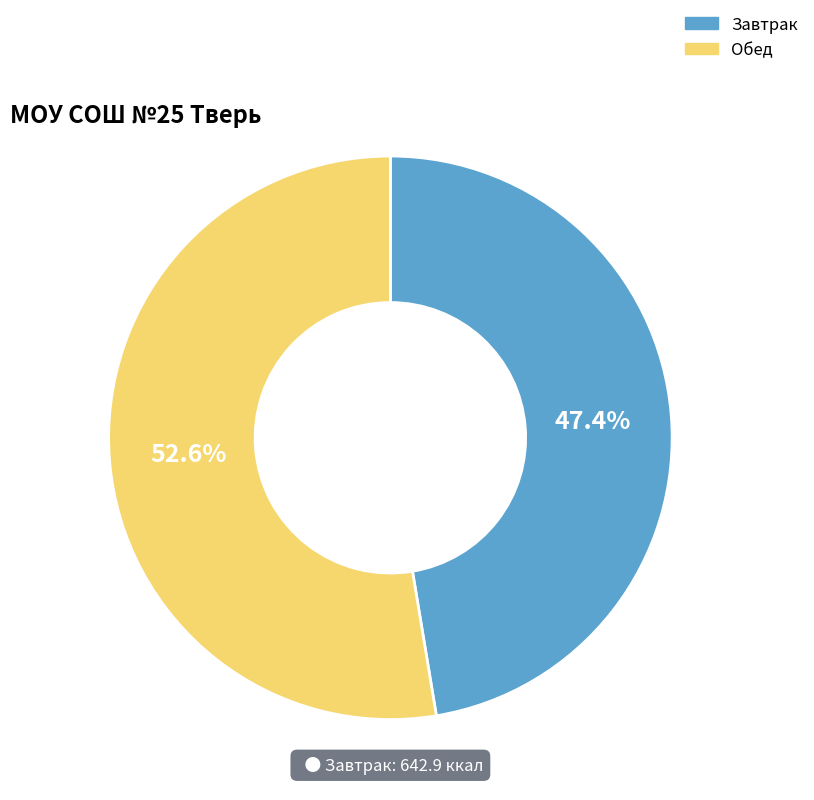

Does any single category account for the majority?

Yes